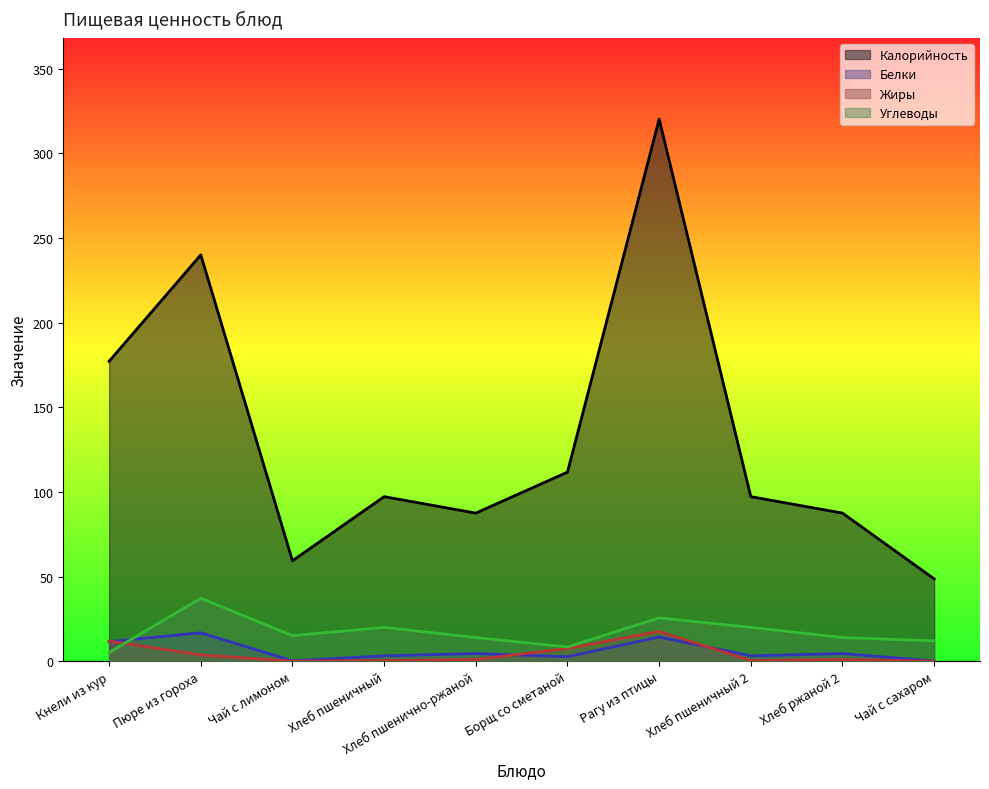

Between which two adjacent categories do Белки and Жиры first intersect?

Кнели из кур and Пюре из гороха